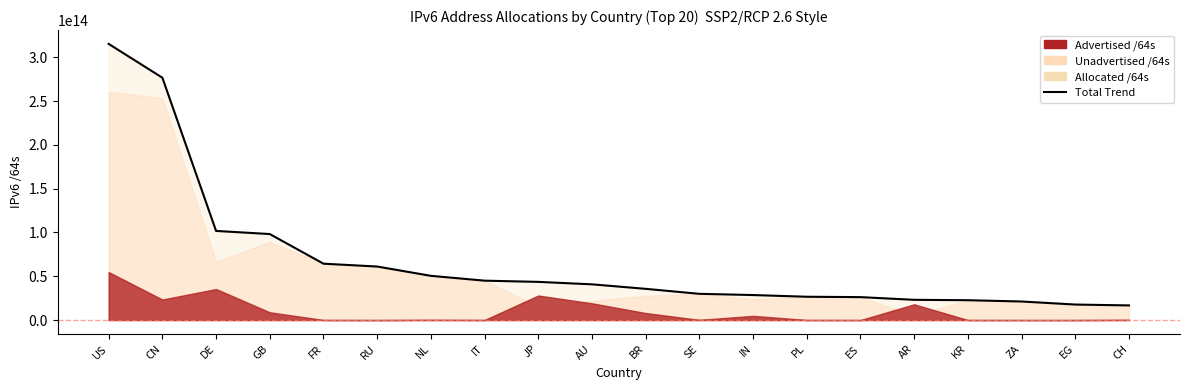

What is the label of the 7th point from the right?

PL